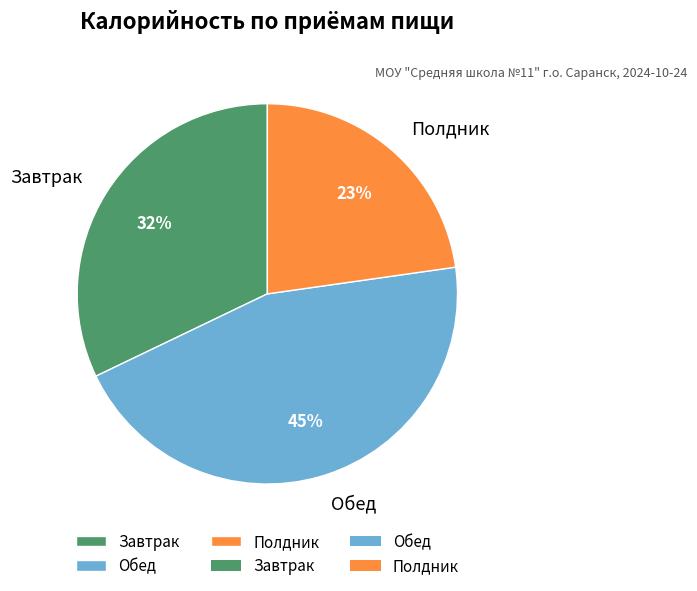

Combined, do Полдник and Завтрак account for over 50%?

Yes